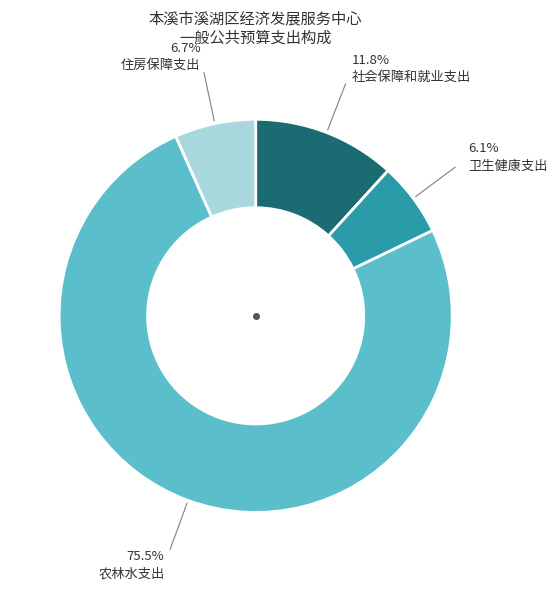

The 农林水支出 slice represents 69% of the pie. True or false?

False